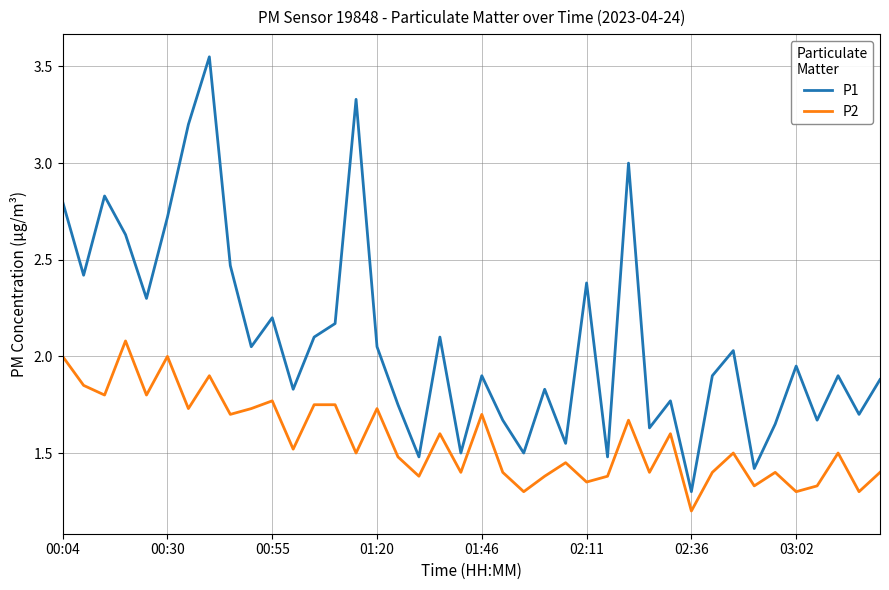

True or false: P1 and P2 intersect in this chart.

False